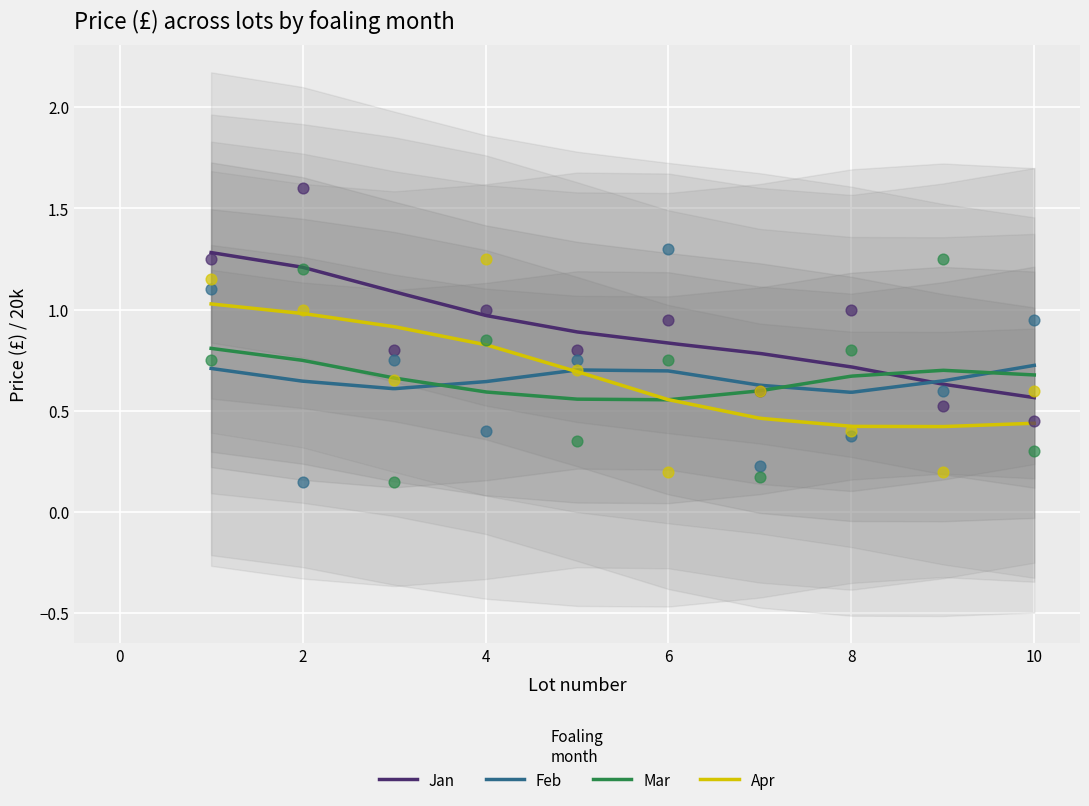

Which series contains the highest Y value?

Jan